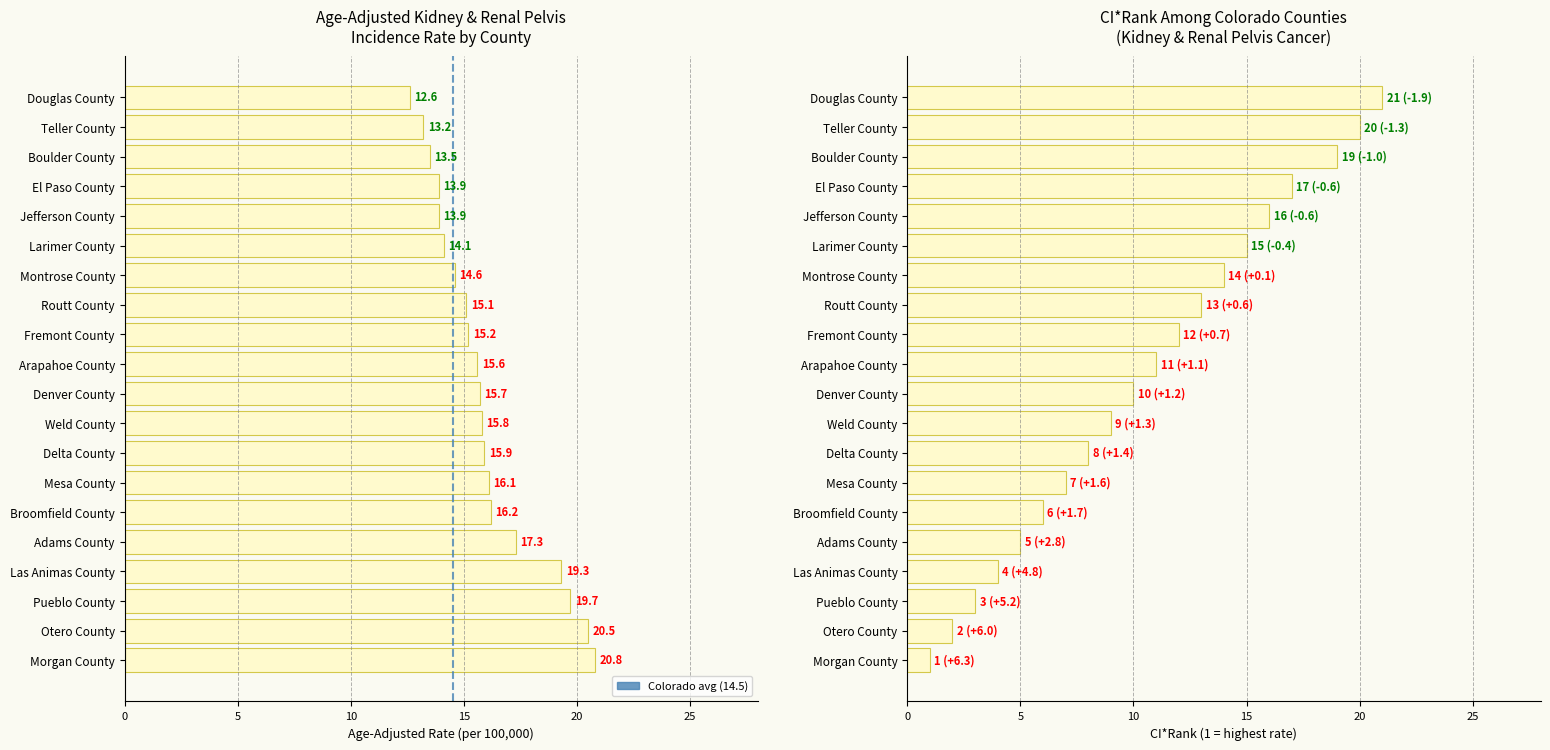

The value of Age-Adjusted Rate at Denver County is 15.7. True or false?

True